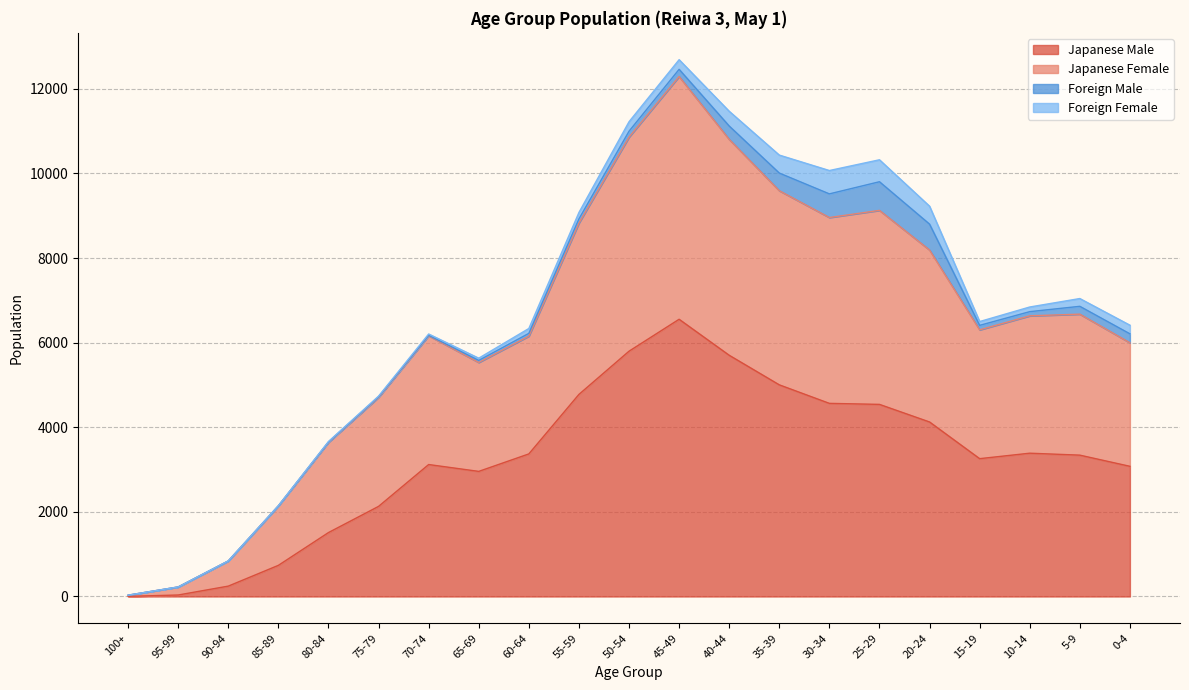

At how many categories does at least one series exceed 1581?

18